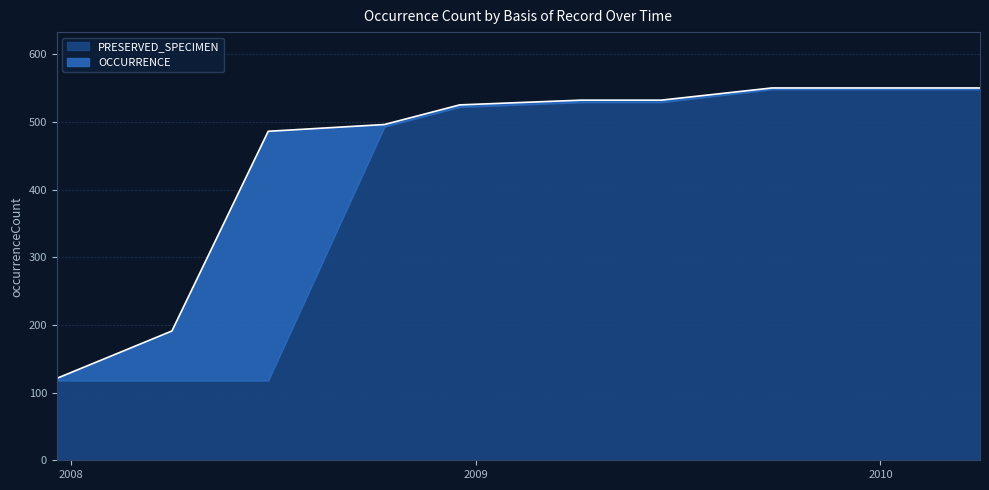

How many times do PRESERVED_SPECIMEN and OCCURRENCE cross each other?

2